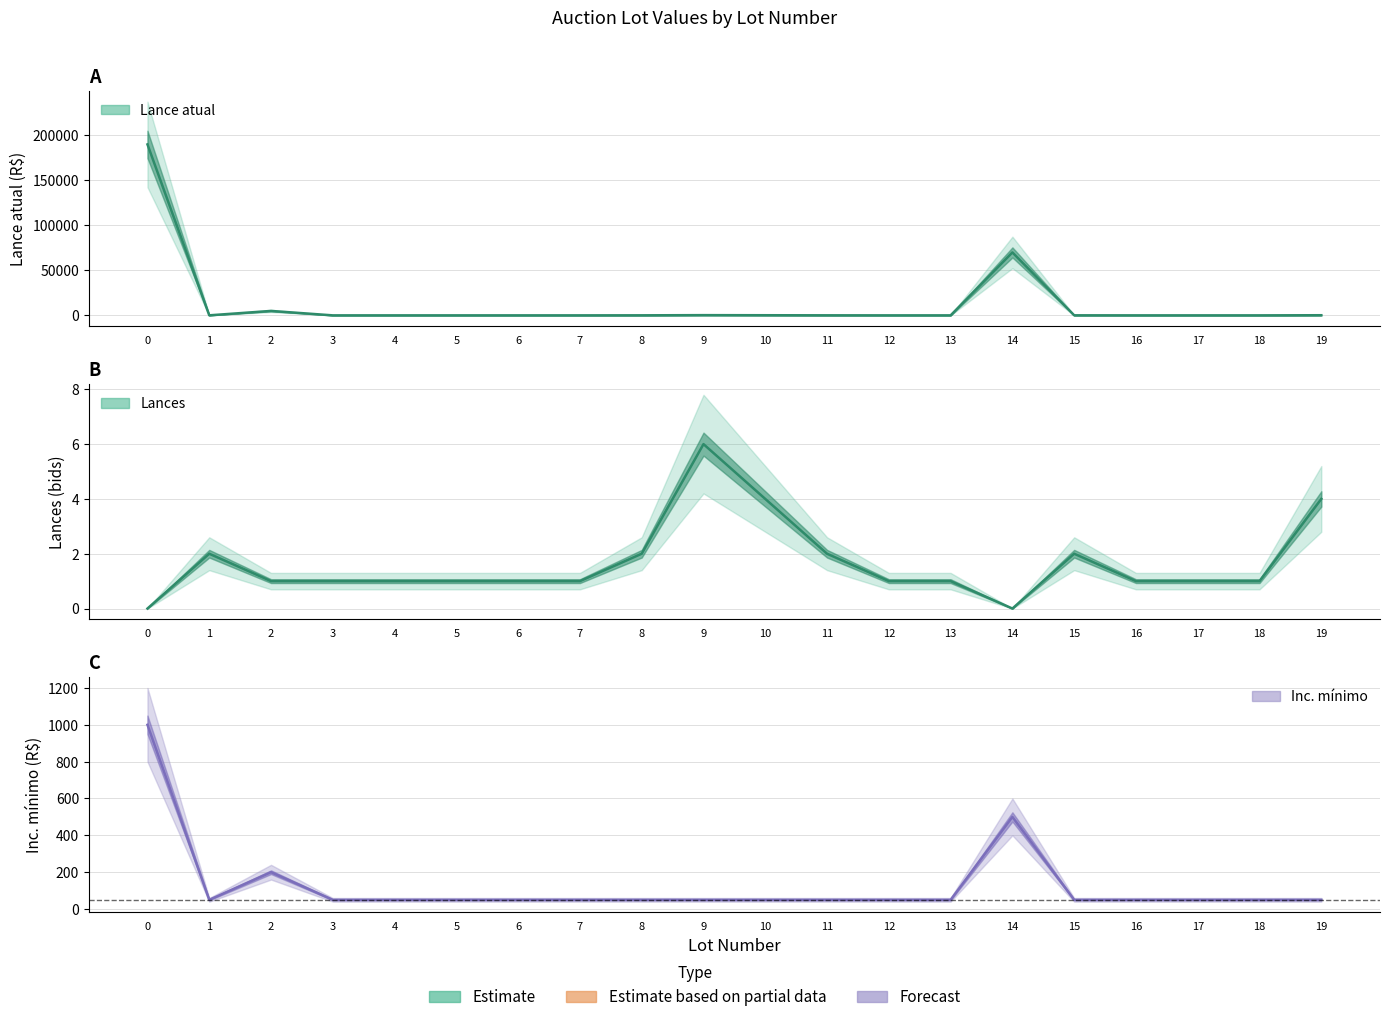

How many values in the Lances series are below 1?

2